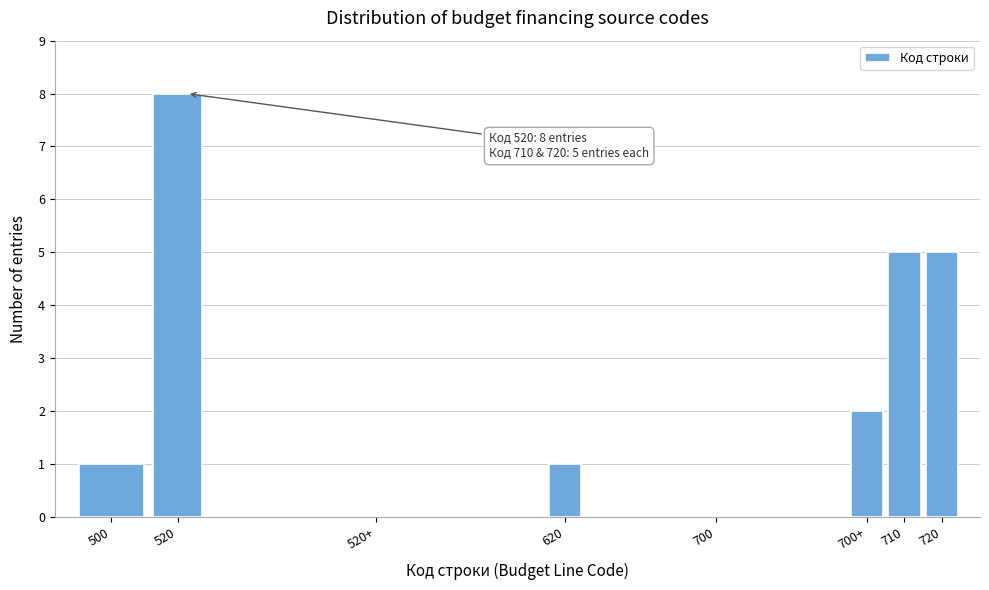

Reading left to right, list all the values displayed in this chart.

500=1	520=8	520+=0	620=1	700=0	700+=2	710=5	720=5